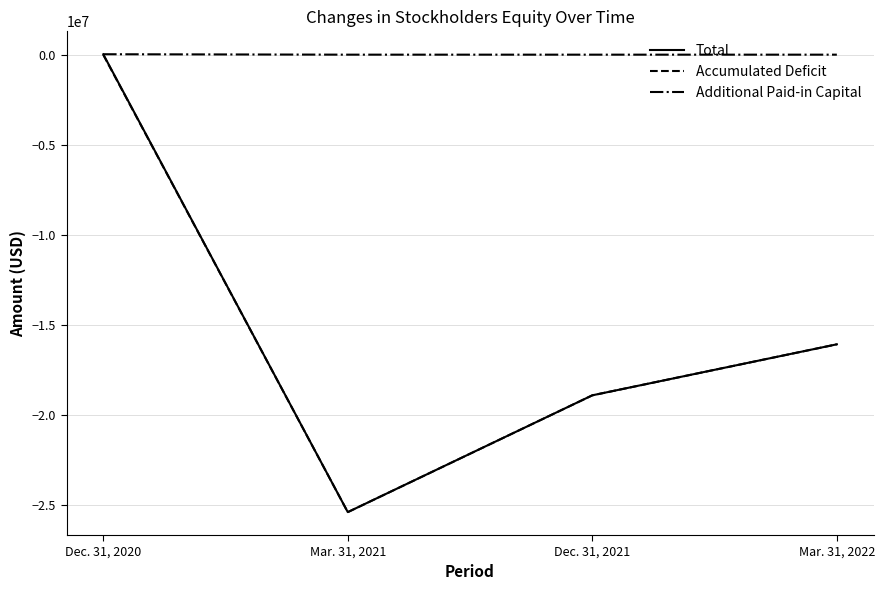

List the labels in order of Accumulated Deficit value, largest first.

Dec. 31, 2020, Mar. 31, 2022, Dec. 31, 2021, Mar. 31, 2021